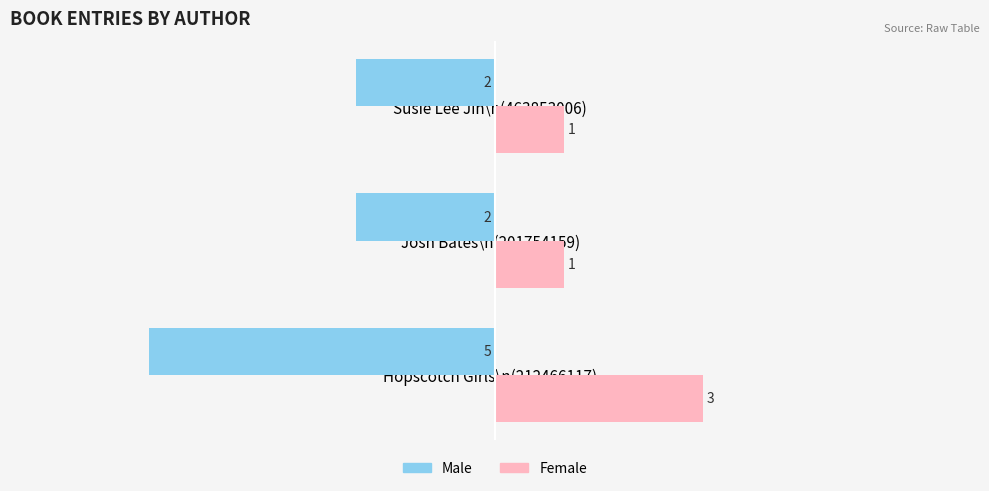

Between Hopscotch Girls\n(212466117) and Susie Lee Jin\n(463853006), which series saw the biggest shift?

Male